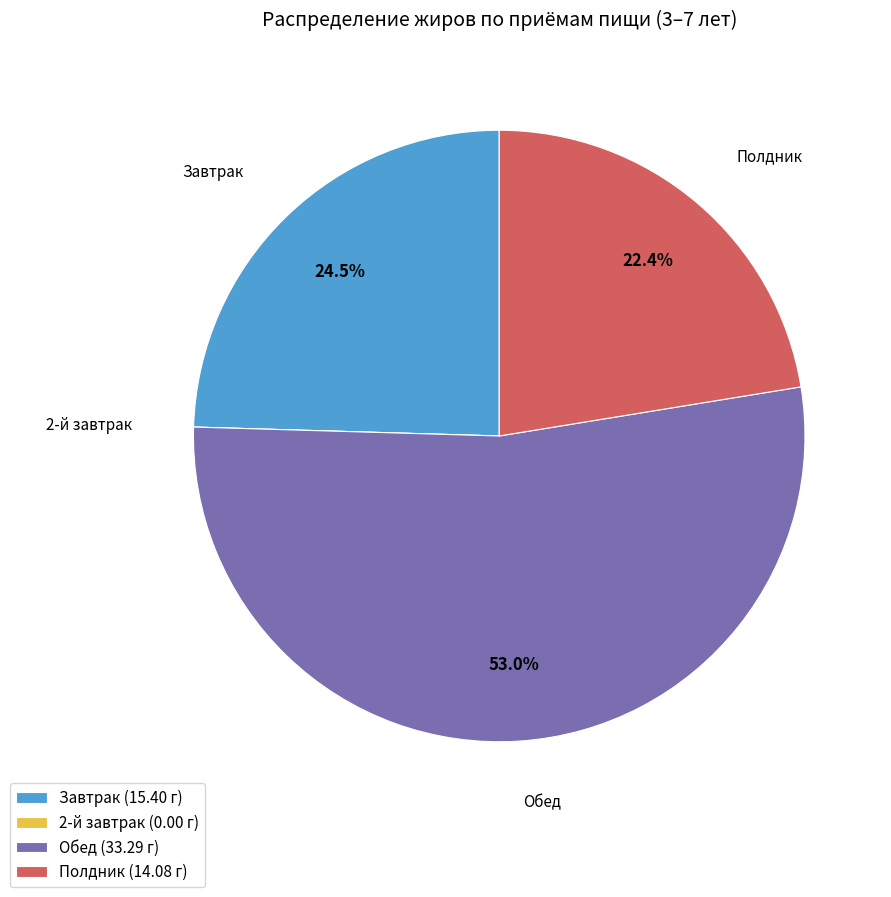

What is the largest slice in the pie chart?

Обед (33.29 г)